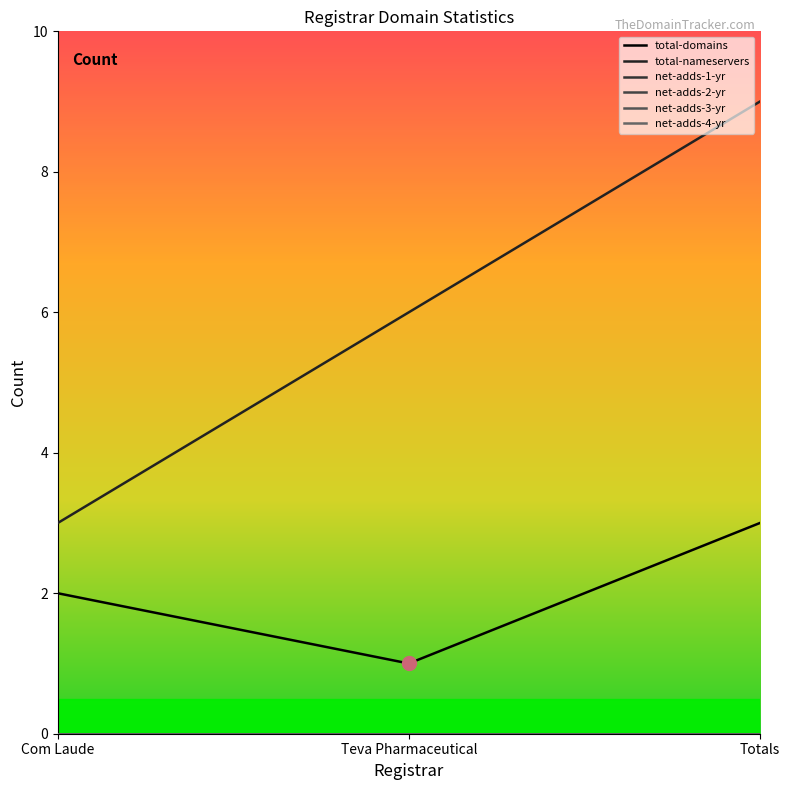

Does the chart have visible grid lines?

No